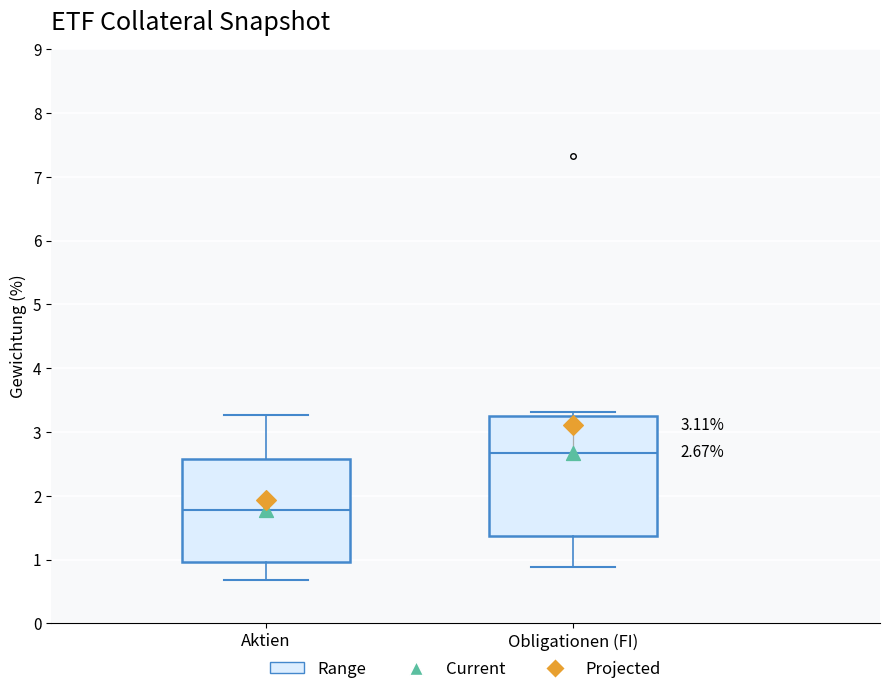

Comparing the boxes themselves (not the whiskers), which one is the tallest?

Obligationen (FI)